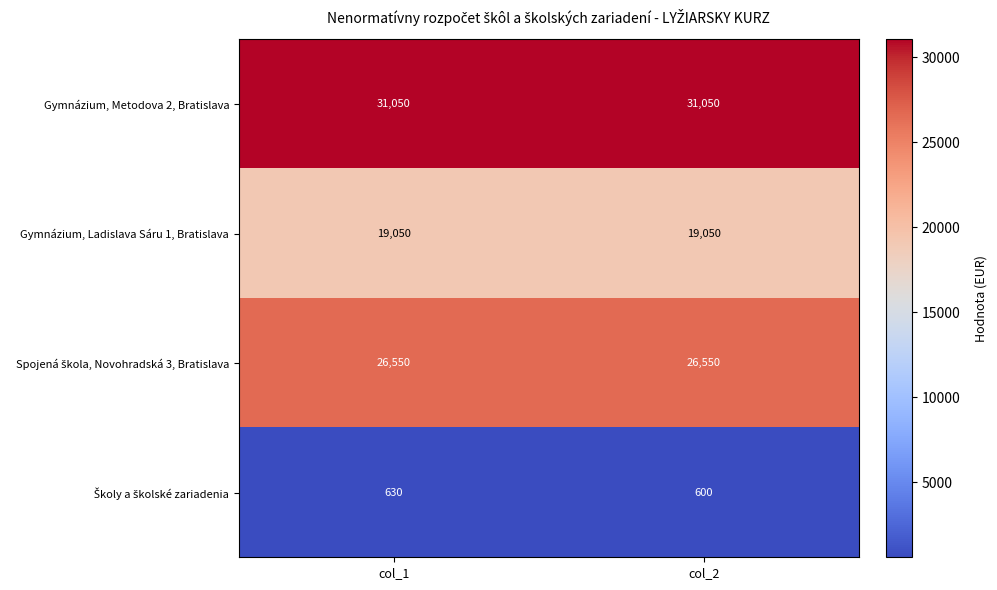

What is the minimum value shown in the chart?

600